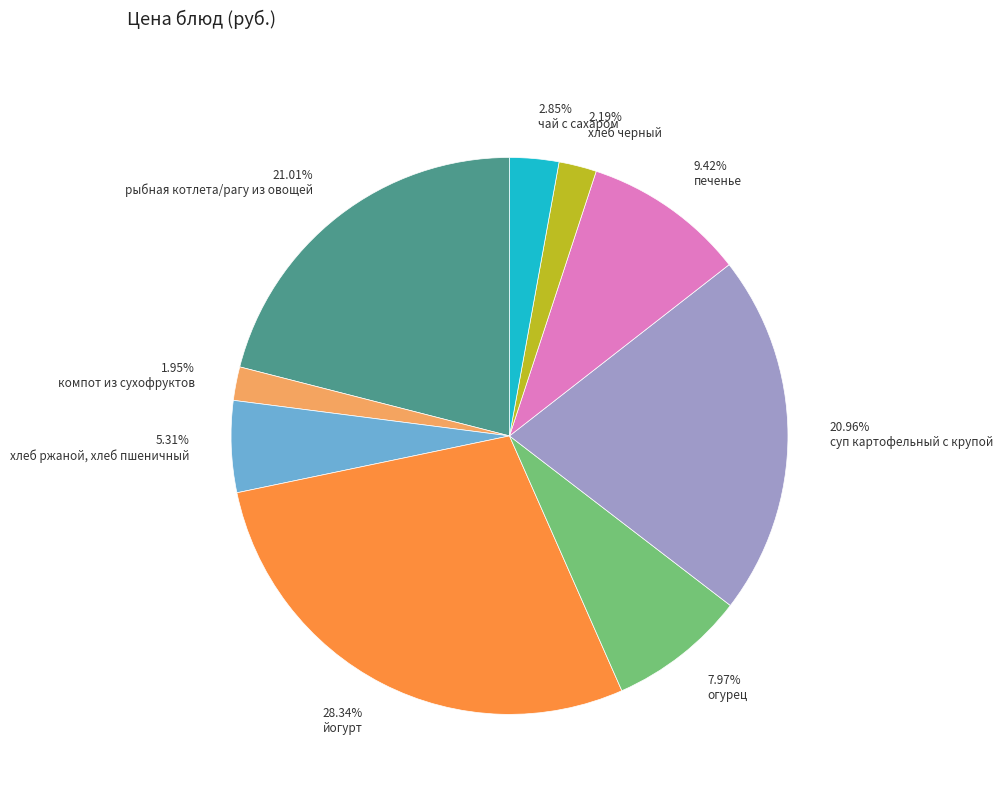

Rank the categories by value from highest to lowest.

28.34% йогурт, 21.01% рыбная котлета/рагу из овощей, 20.96% суп картофельный с крупой, 9.42% печенье, 7.97% огурец, 5.31% хлеб ржаной, хлеб пшеничный, 2.85% чай с сахаром, 2.19% хлеб черный, 1.95% компот из сухофруктов